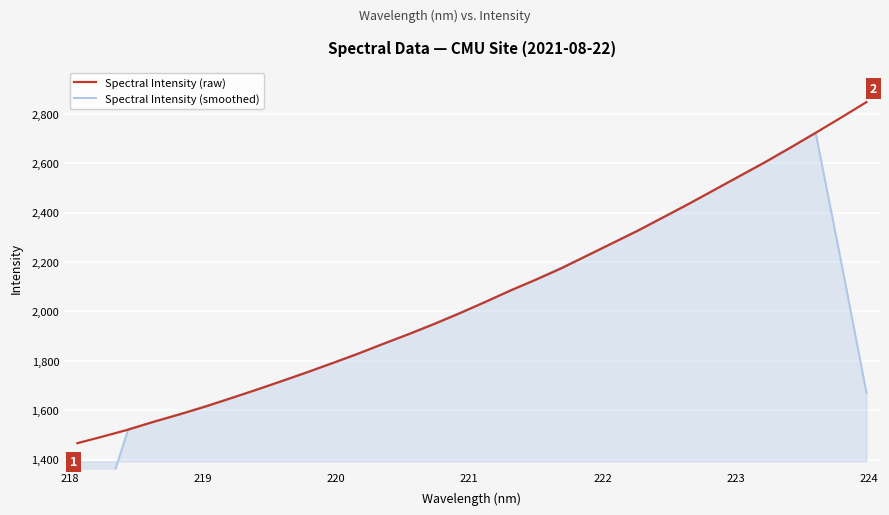

How many lines are shown in the chart?

2